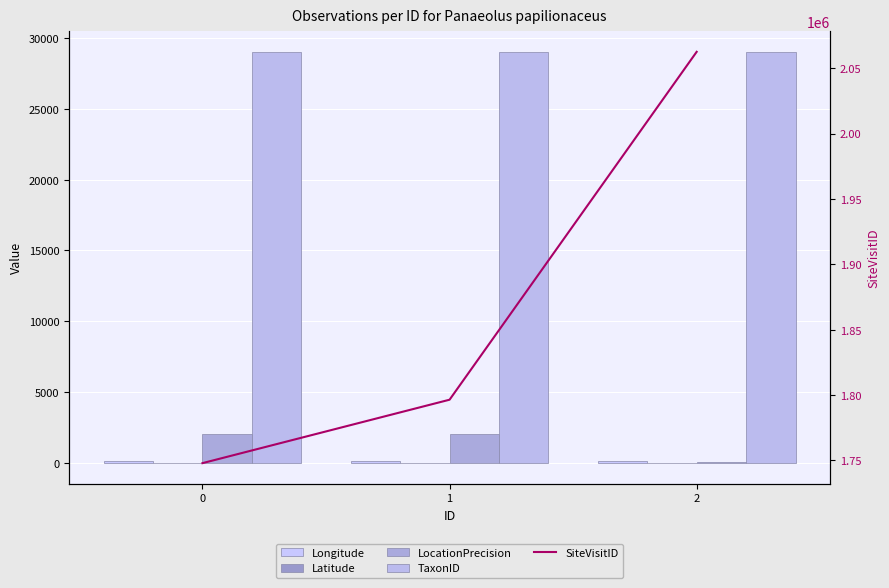

How many categories are shown in the chart?

3